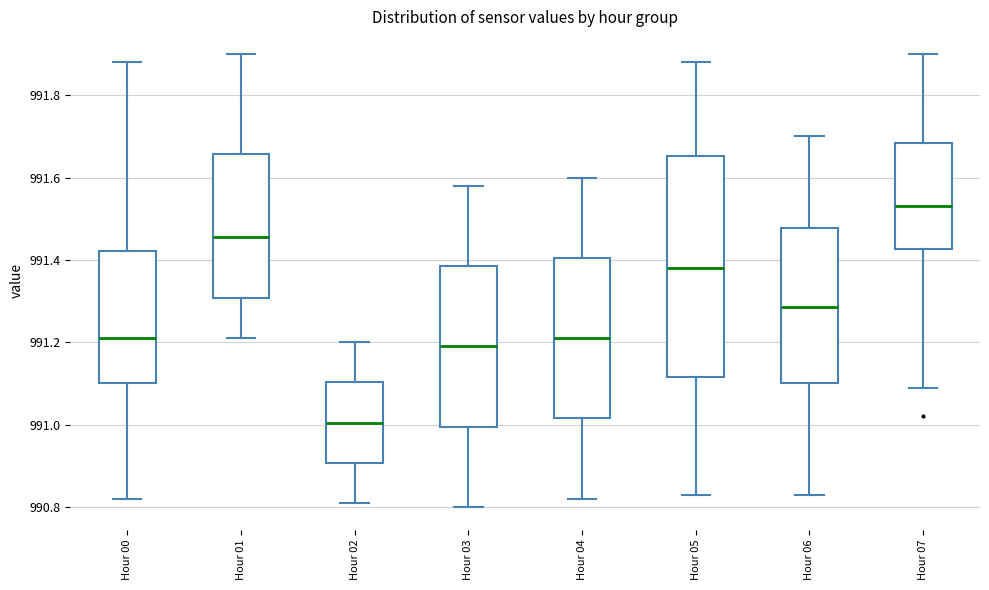

Which box is the tallest, from its lower edge to its upper edge?

Hour 05